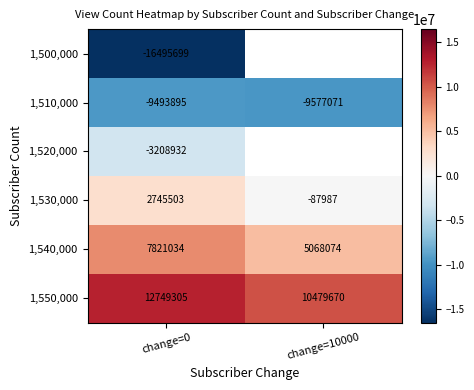

Is the value of 1,500,000 at change=0 greater than the value of 1,550,000 at change=10000?

No